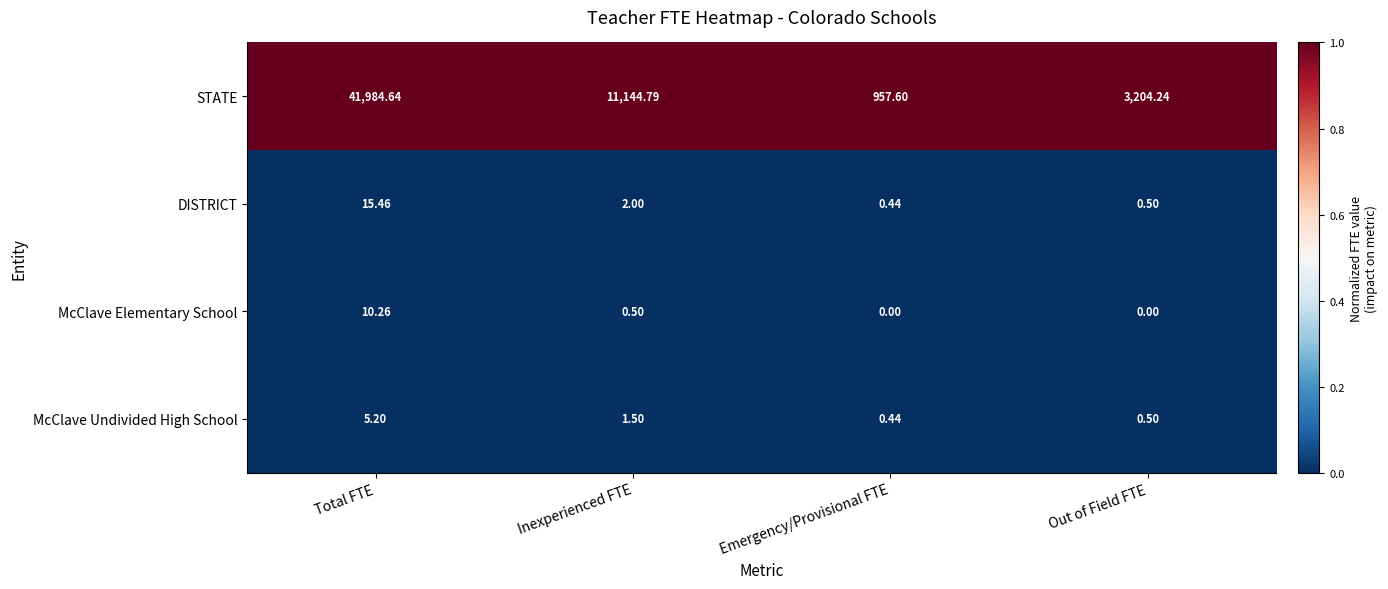

At how many categories does at least one series exceed 0?

4